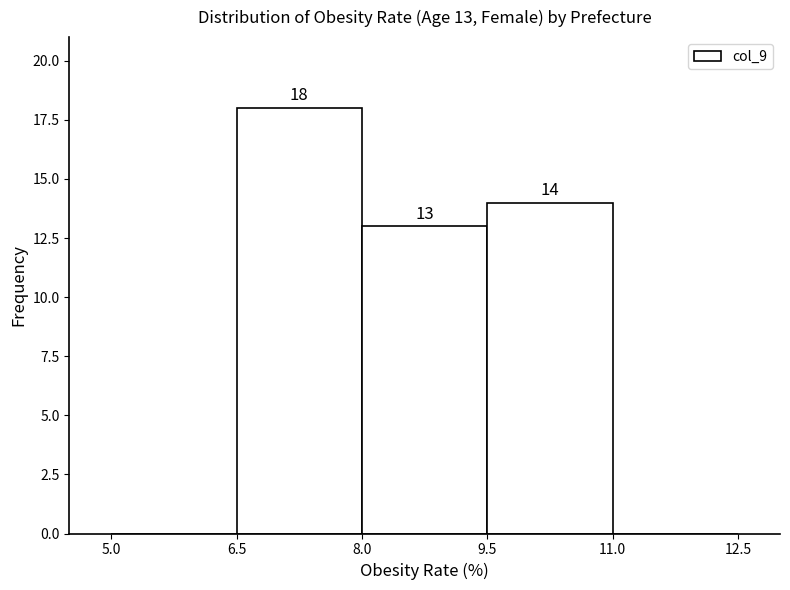

Over which range of the x-axis is the bar tallest?

6.5 to 8.0